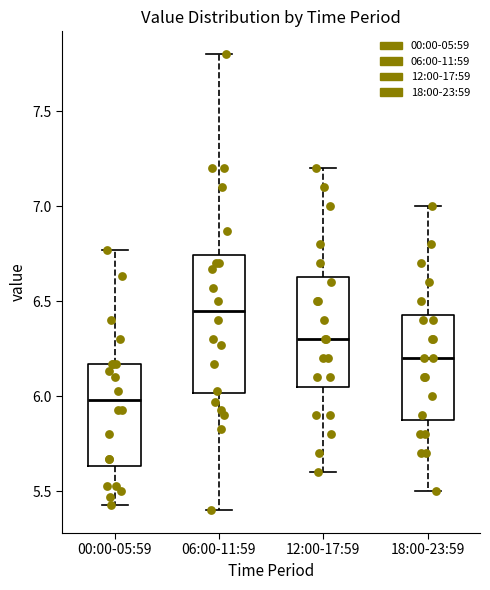

Reading left to right, read every box against the y-axis: the position of its median line, the range the box covers, and the ends of its whiskers. The values are not printed on the chart, so give them approximately, as read against the axis.

00:00-05:59: median 6.00, box 5.65 to 6.15, whiskers 5.45 to 6.75
06:00-11:59: median 6.45, box 6.00 to 6.75, whiskers 5.40 to 7.80
12:00-17:59: median 6.30, box 6.05 to 6.65, whiskers 5.60 to 7.20
18:00-23:59: median 6.20, box 5.90 to 6.45, whiskers 5.50 to 7.00